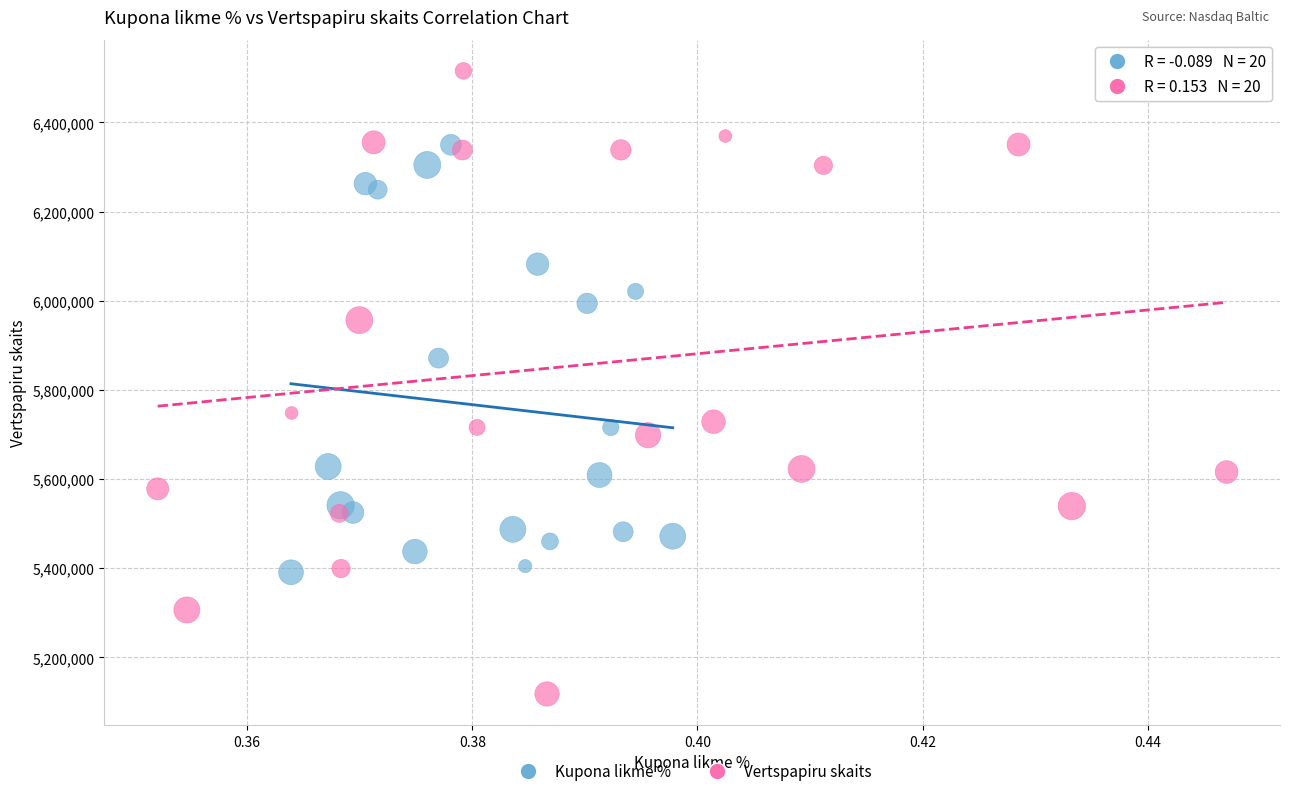

What are all the series names shown in the legend?

Kupona likme %, Vertspapiru skaits